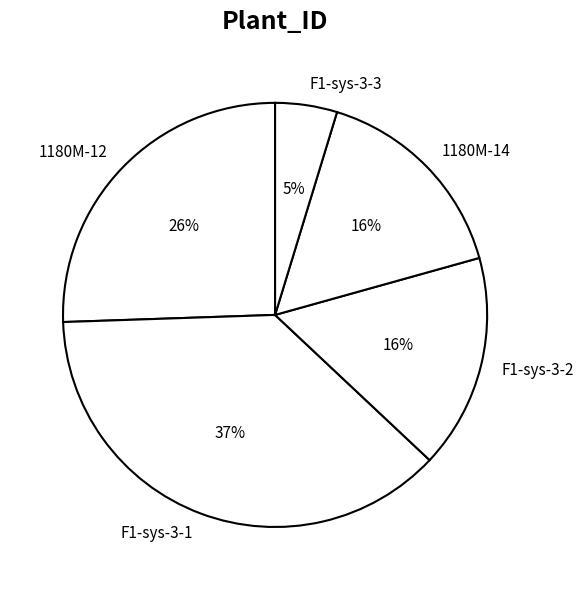

Between 1180M-14 and F1-sys-3-1, which is larger?

F1-sys-3-1